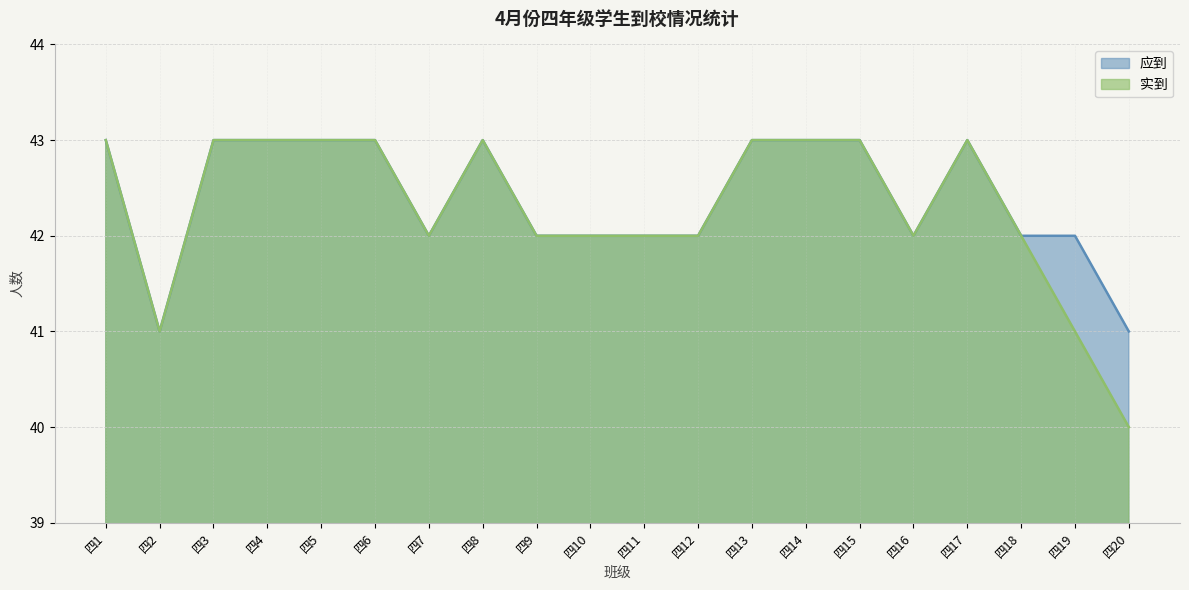

The 实到 series shows 71 at 四17. True or false?

False